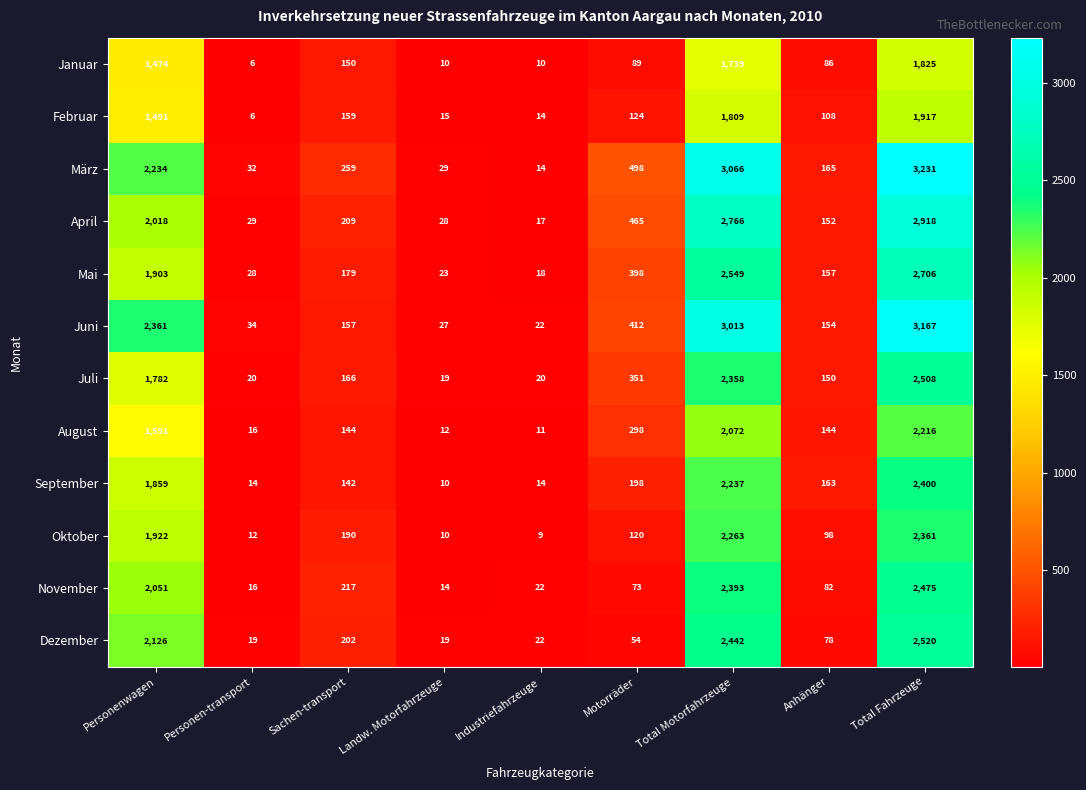

Which series has the largest range (max minus min)?

März